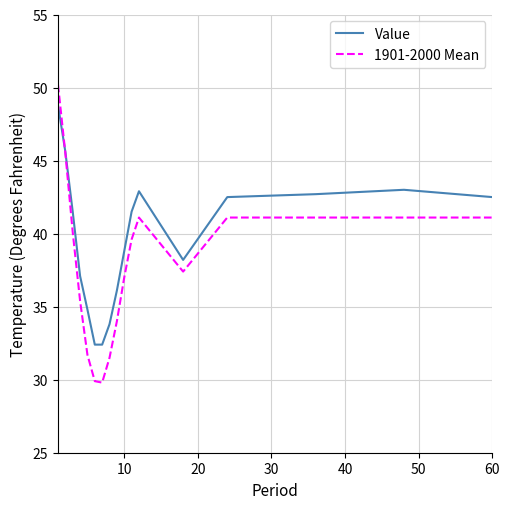

Which series has the largest total across all categories?

Value